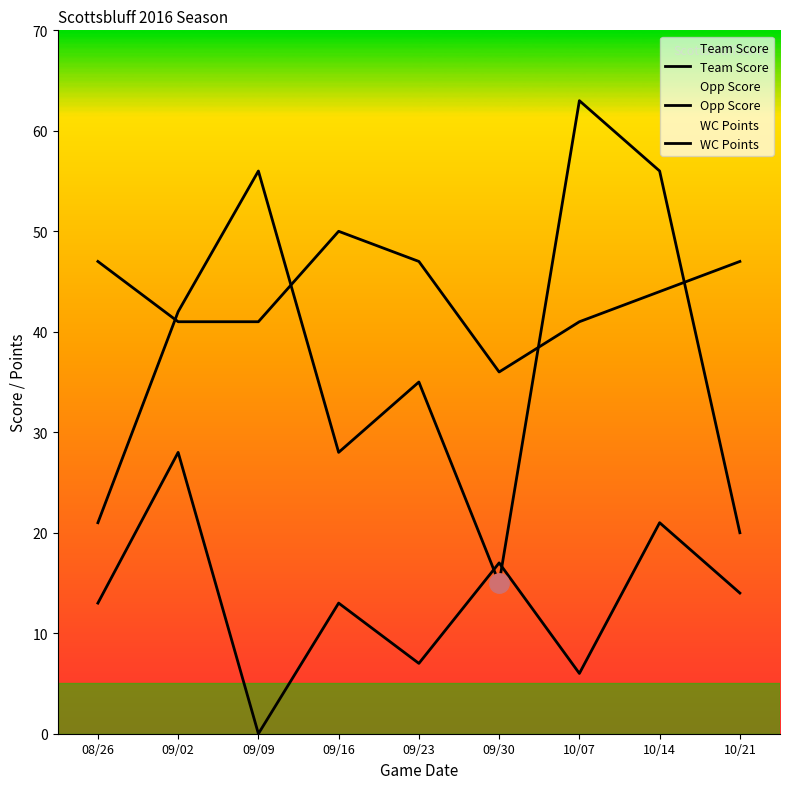

In Team Score, how many points are higher than both neighbors (excluding endpoints)?

3